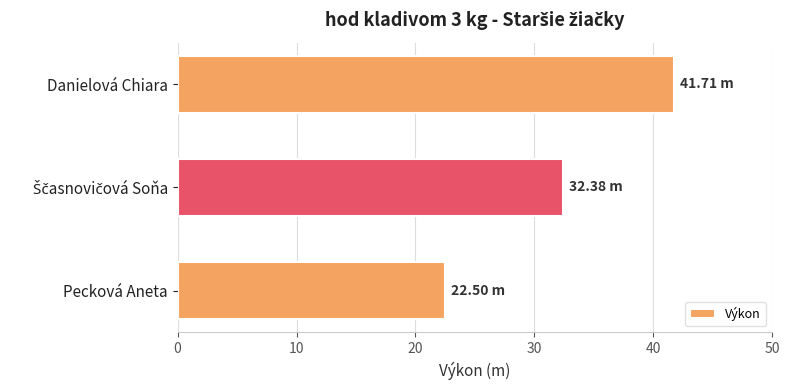

What is the ratio of the value at Danielová Chiara to the value at Pecková Aneta?

1.9